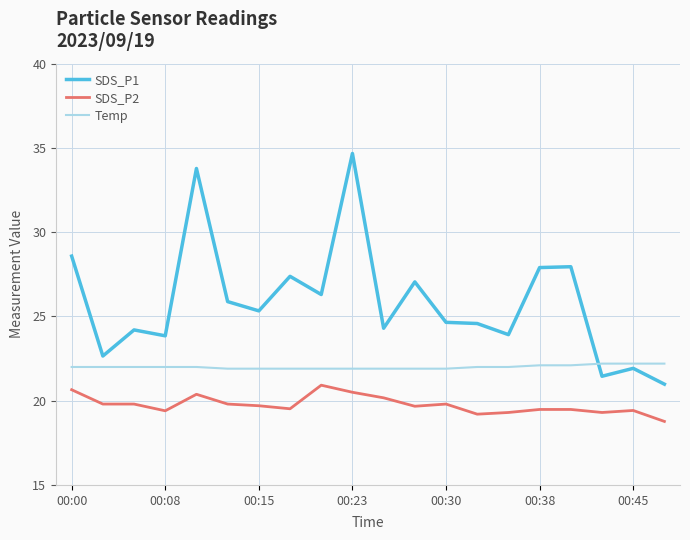

What is the highest value of the SDS_P2 series?

20.9